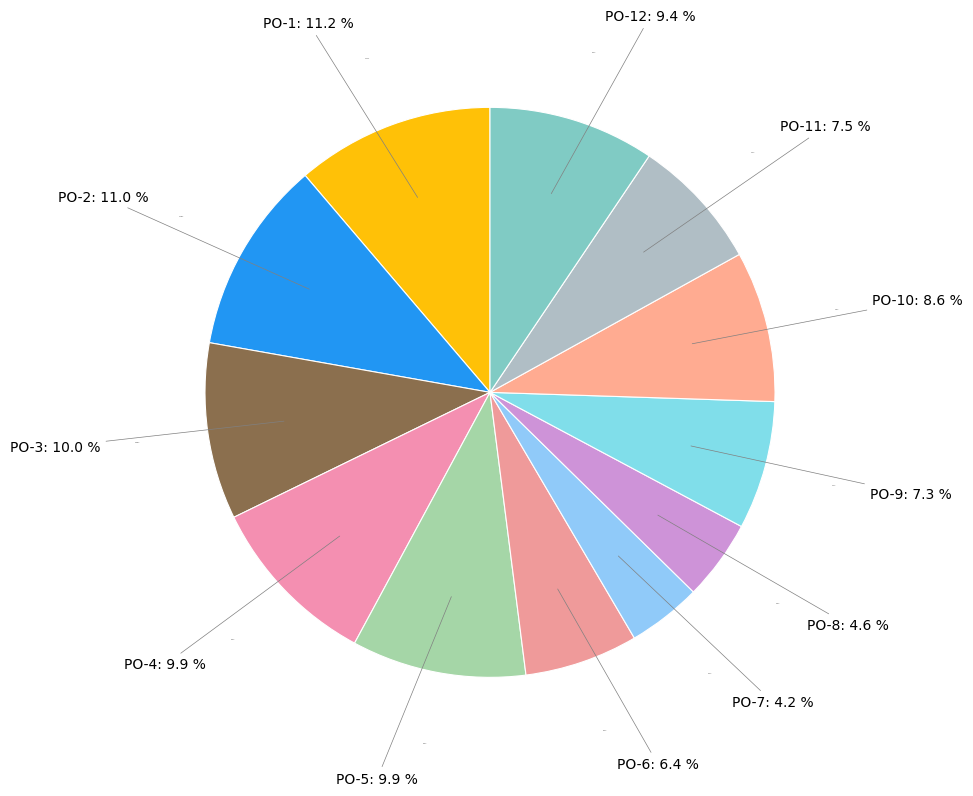

Which has a higher value, PO-2 or PO-10?

PO-2